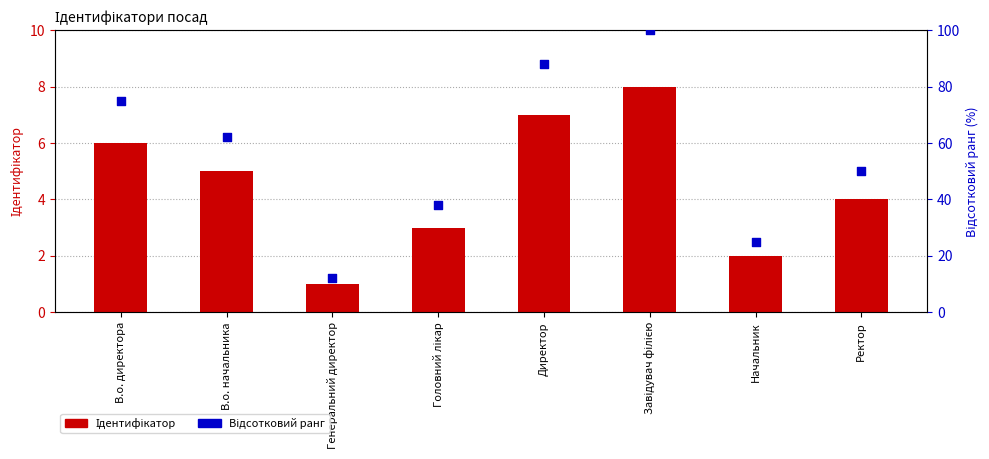

What are all the series names shown in the legend?

Ідентифікатор, Відсотковий ранг